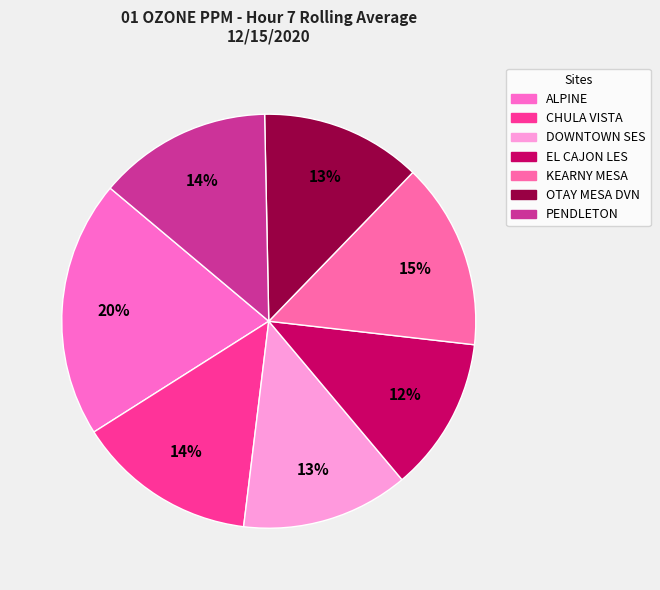

Count the number of slices in the pie.

7